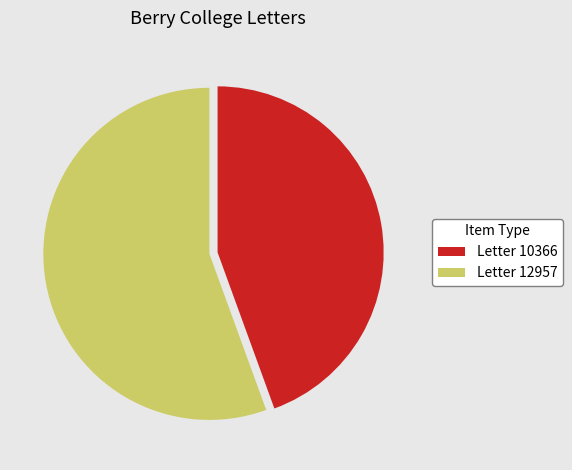

What is the ratio of the value at Letter 10366 to the value at Letter 12957?

0.8